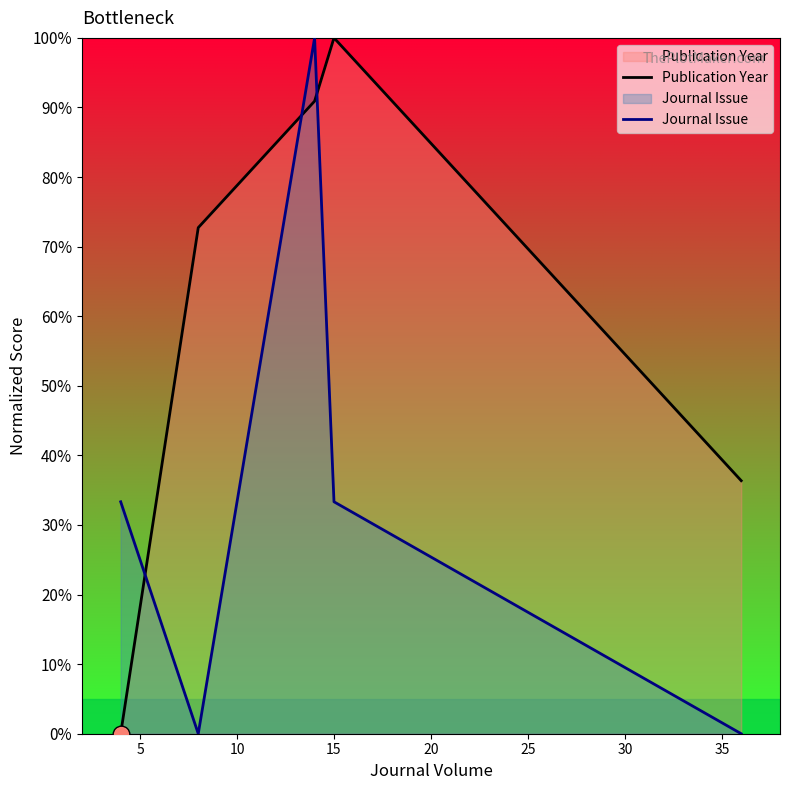

List the series in order of their overall mean, highest first.

Publication Year, Journal Issue